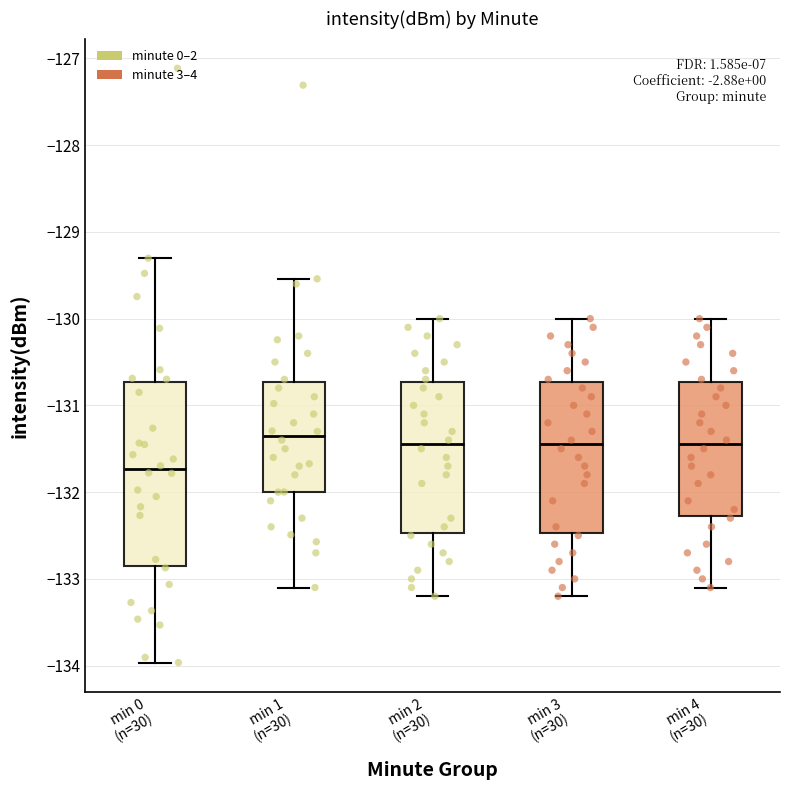

Where does the median line of the box for min 1 (n=30) sit on the y-axis? The values are not printed on the chart, so give them approximately, as read against the axis.

-131.3